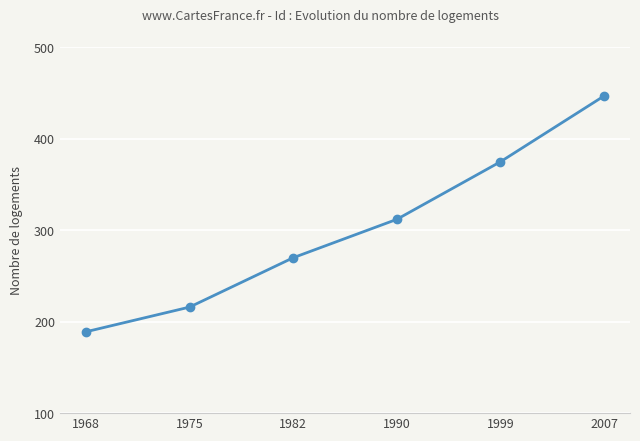

The value at 1982 is 270. True or false?

True